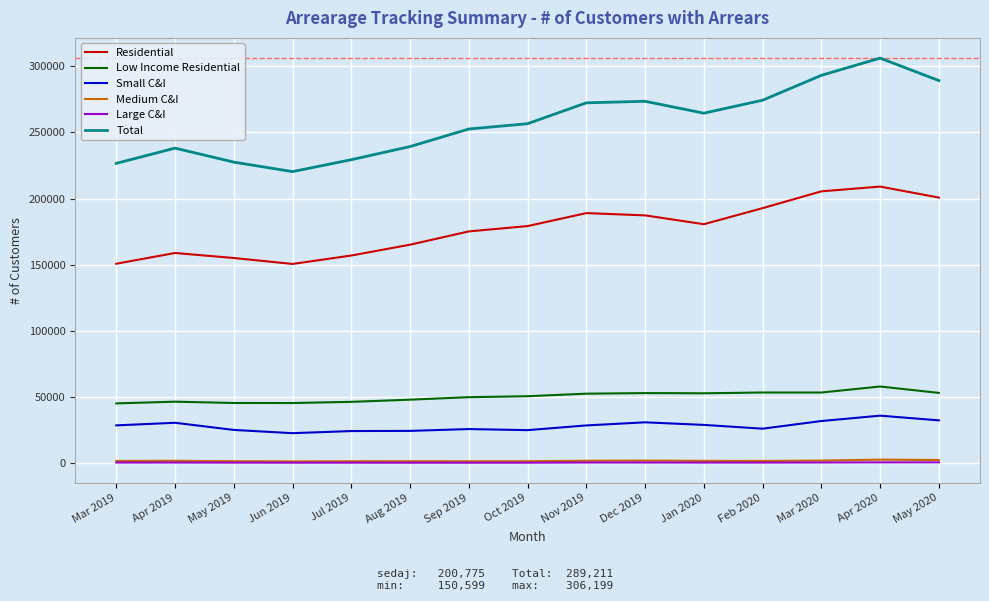

What is the difference between the maximum and second lowest values in the Medium C&I series?

1244